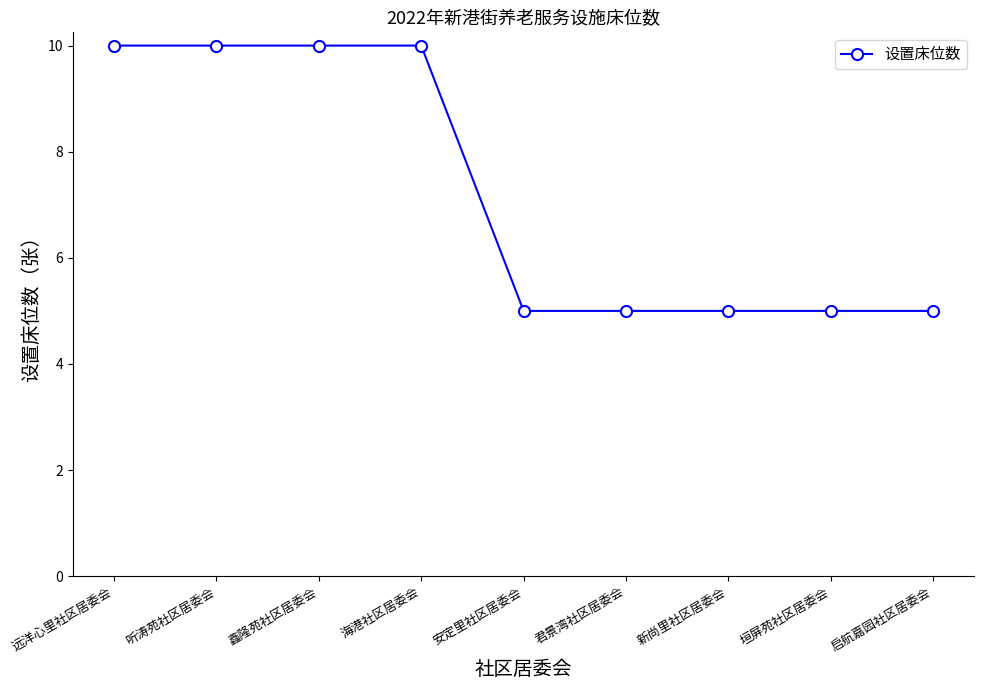

Read the value at 安定里社区居委会.

5